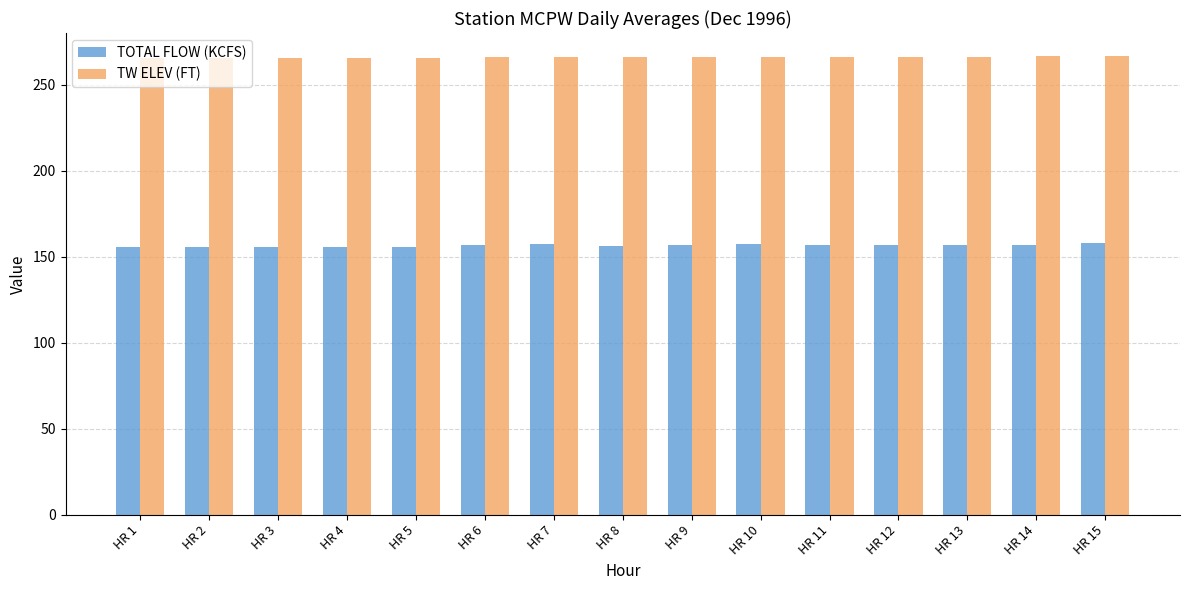

How many distinct data groups are displayed?

2